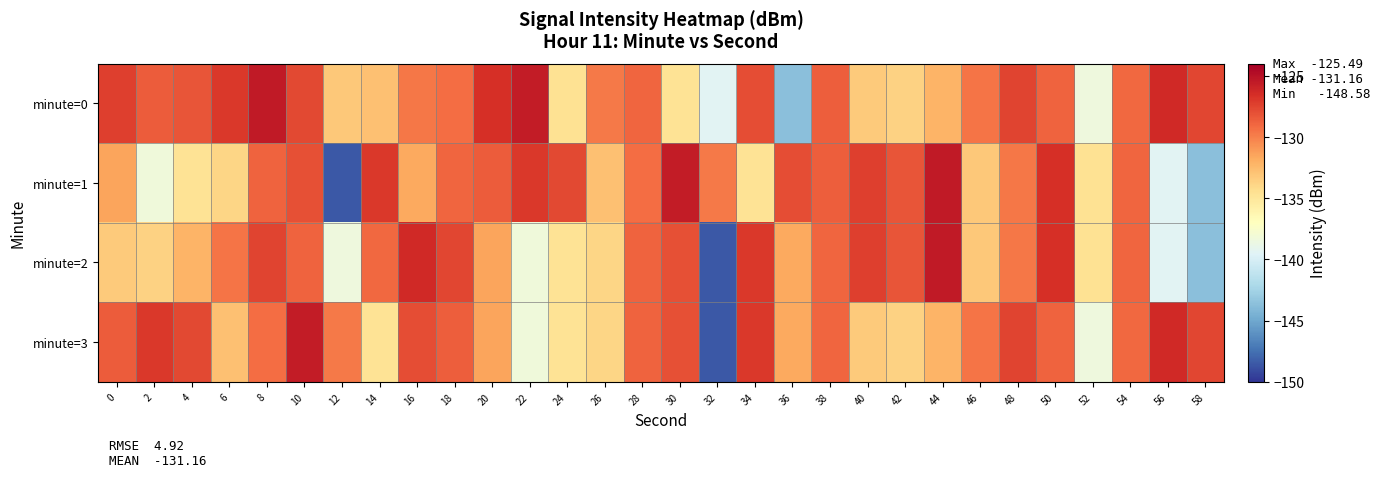

Reading left to right, transcribe all the data shown in this chart.

minute=0: 0=-127.3	2=-128.6	4=-128.2	6=-126.9	8=-125.5	10=-127.7	12=-133.2	14=-132.8	16=-129.6	18=-129.3	20=-126.6	22=-125.6	24=-134.7	26=-129.7	28=-128.9	30=-134.7	32=-139.4	34=-127.9	36=-143.6	38=-128.7	40=-133.3	42=-133.7	44=-132.2	46=-129.5	48=-127.6	50=-128.8	52=-138.4	54=-129.0	56=-126.3	58=-127.6
minute=1: 0=-131.5	2=-138.3	4=-134.7	6=-133.9	8=-128.8	10=-128.1	12=-148.6	14=-127.0	16=-131.6	18=-128.9	20=-128.6	22=-126.9	24=-127.7	26=-132.8	28=-129.3	30=-125.6	32=-129.7	34=-134.7	36=-127.9	38=-128.7	40=-127.3	42=-128.2	44=-125.5	46=-133.2	48=-129.6	50=-126.6	52=-134.7	54=-128.9	56=-139.4	58=-143.6
minute=2: 0=-133.3	2=-133.7	4=-132.2	6=-129.5	8=-127.6	10=-128.8	12=-138.4	14=-129.0	16=-126.3	18=-127.6	20=-131.5	22=-138.3	24=-134.7	26=-133.9	28=-128.8	30=-128.1	32=-148.6	34=-127.0	36=-131.6	38=-128.9	40=-127.3	42=-128.2	44=-125.5	46=-133.2	48=-129.6	50=-126.6	52=-134.7	54=-128.9	56=-139.4	58=-143.6
minute=3: 0=-128.6	2=-126.9	4=-127.7	6=-132.8	8=-129.3	10=-125.6	12=-129.7	14=-134.7	16=-127.9	18=-128.7	20=-131.5	22=-138.3	24=-134.7	26=-133.9	28=-128.8	30=-128.1	32=-148.6	34=-127.0	36=-131.6	38=-128.9	40=-133.3	42=-133.7	44=-132.2	46=-129.5	48=-127.6	50=-128.8	52=-138.4	54=-129.0	56=-126.3	58=-127.6